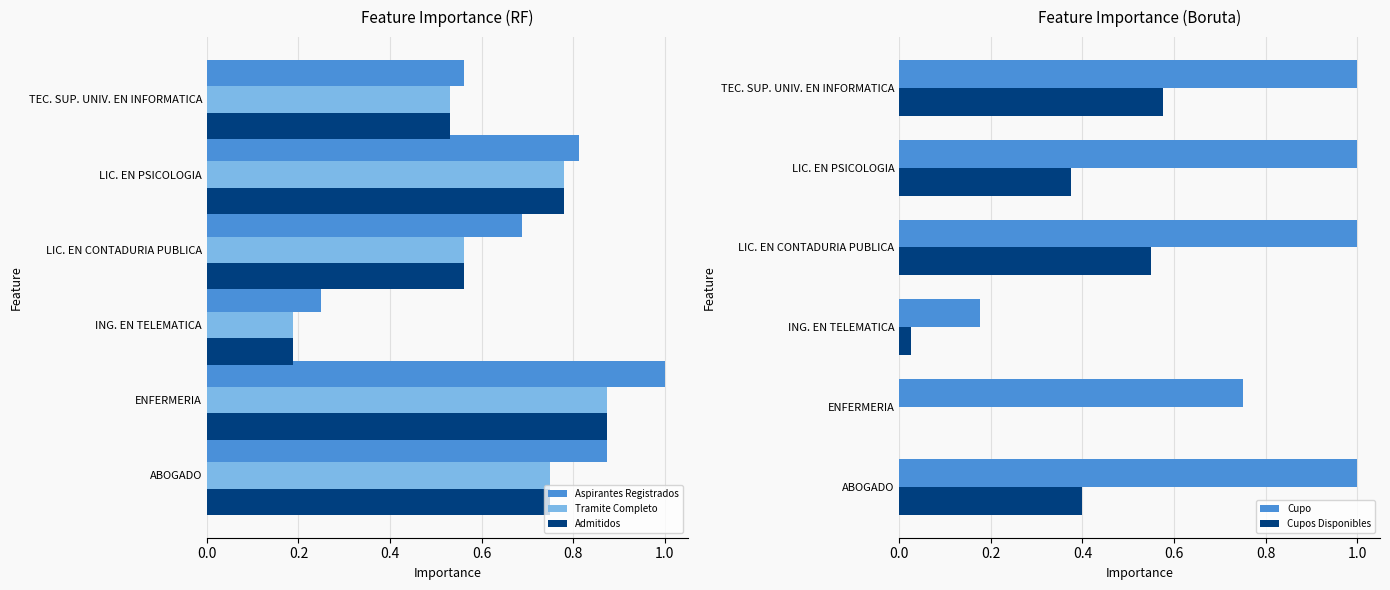

True or false: Admitidos has a value of 1.2 at ABOGADO.

False